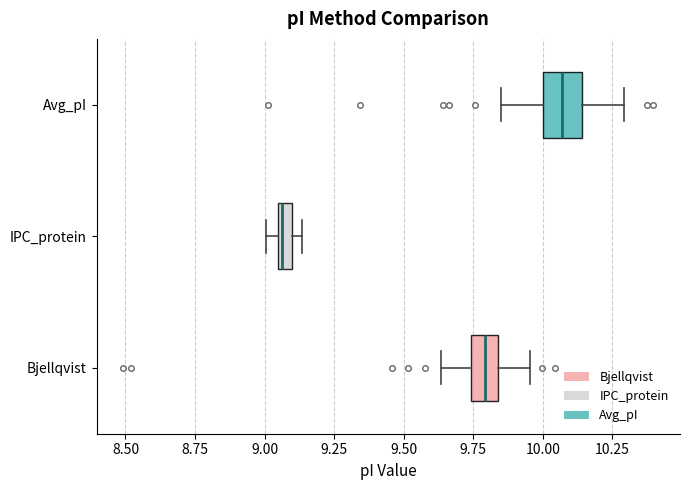

Which box's median line is the furthest to the right?

Avg_pI